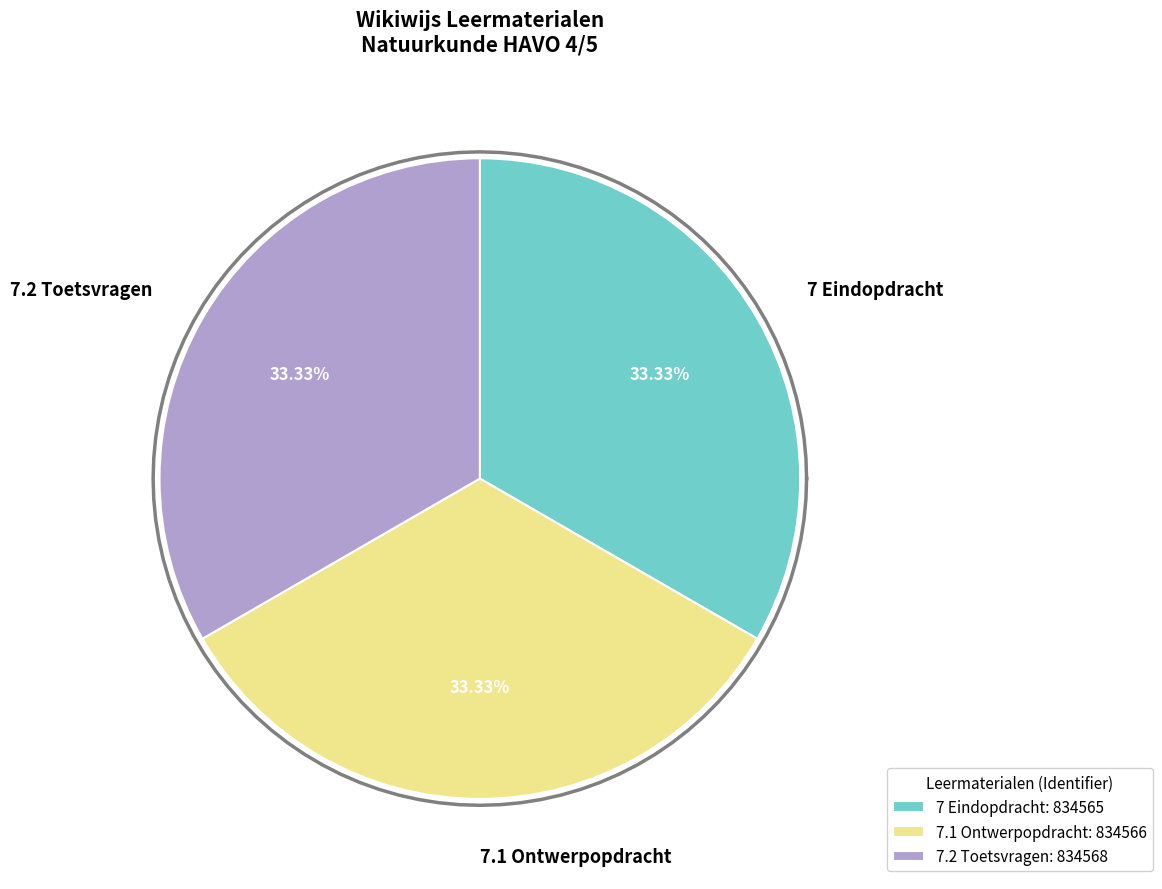

The 7.1 Ontwerpopdracht slice represents 20% of the pie. True or false?

False